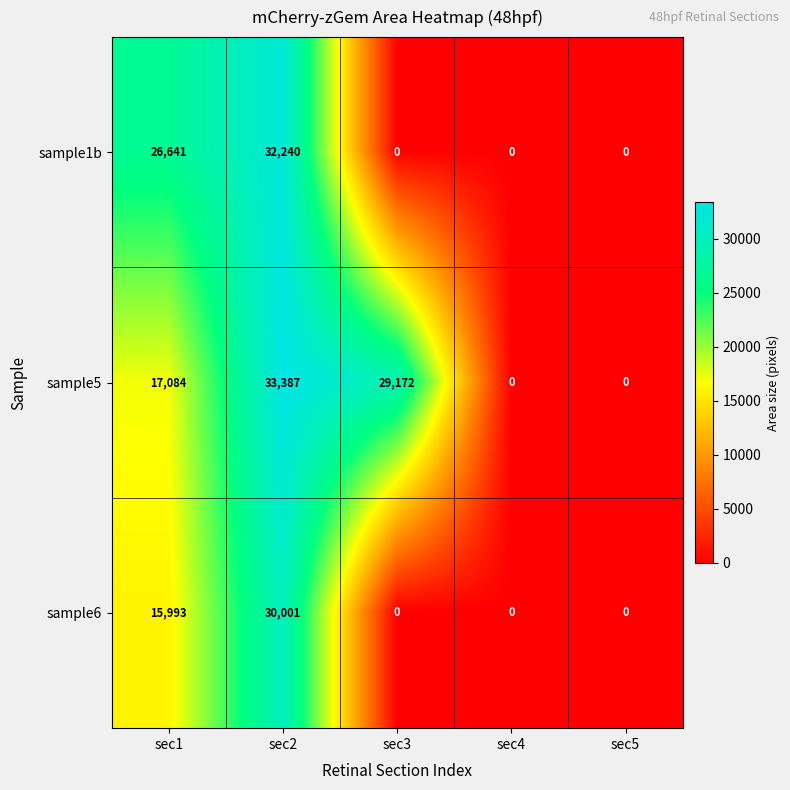

True or false: sample1b has a value of 13796 at sec2.

False